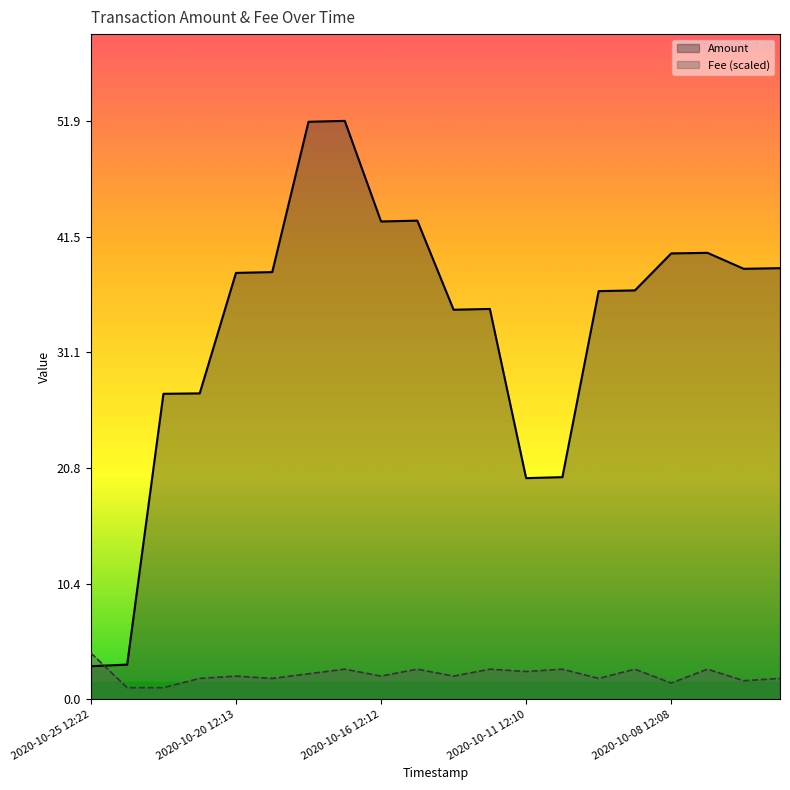

What is the difference between the maximum and second lowest values in the Fee (scaled) series?

3.1